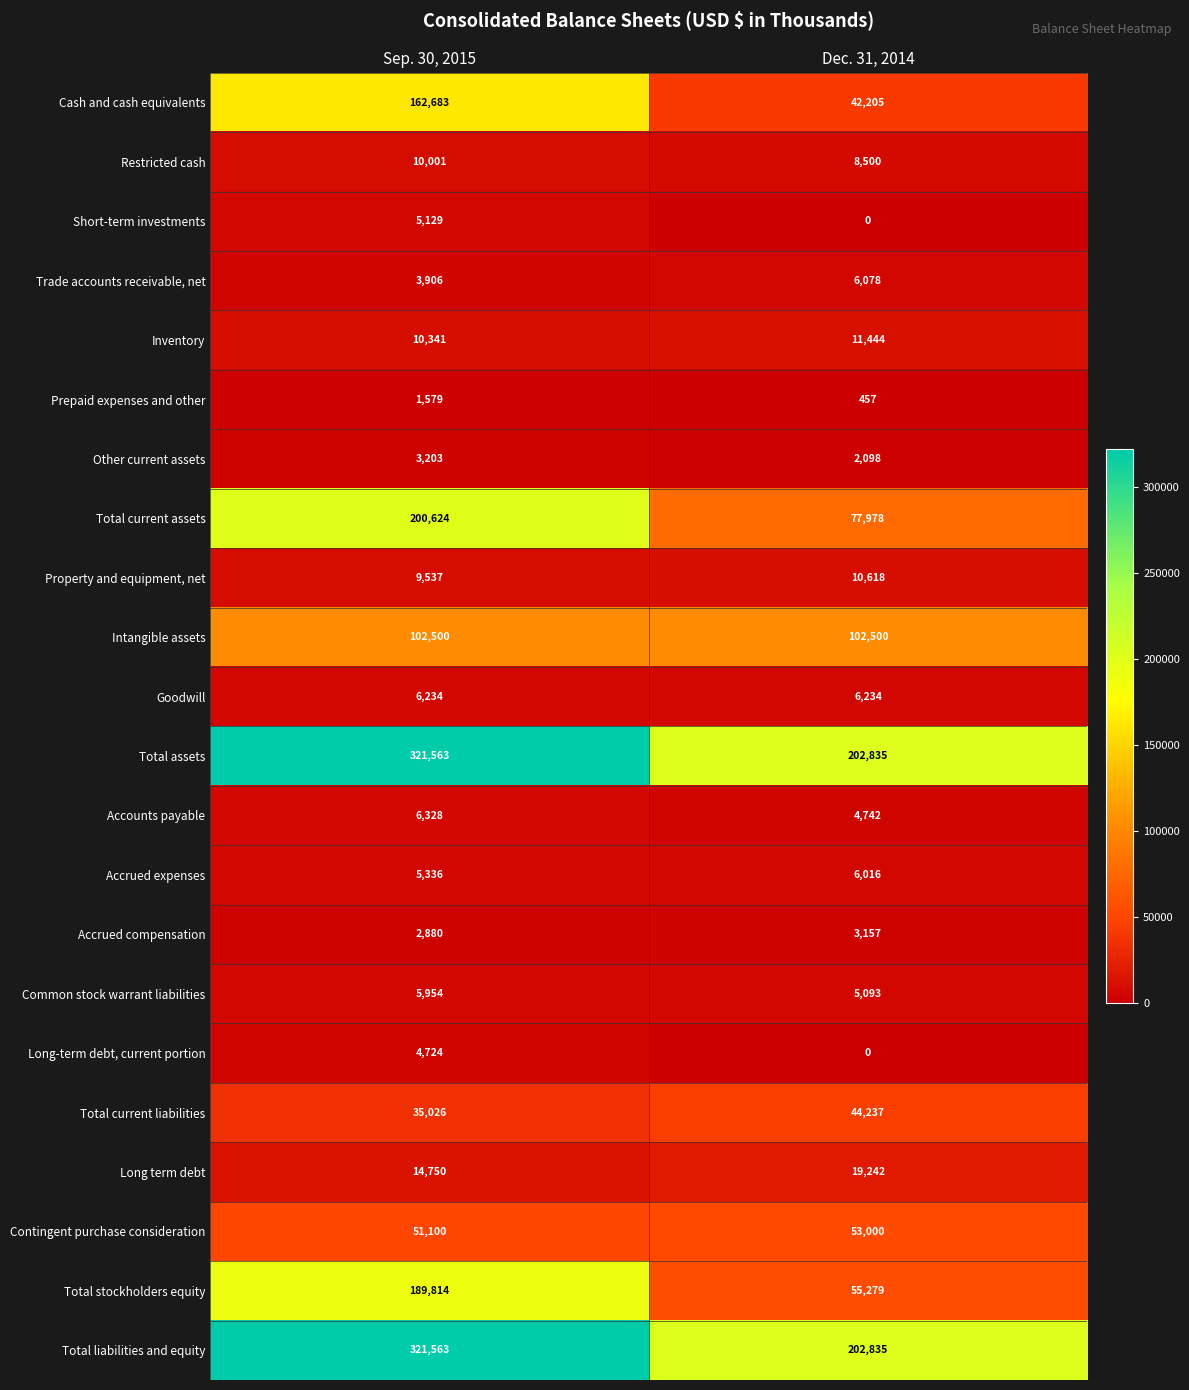

How many data points does each series have?

2